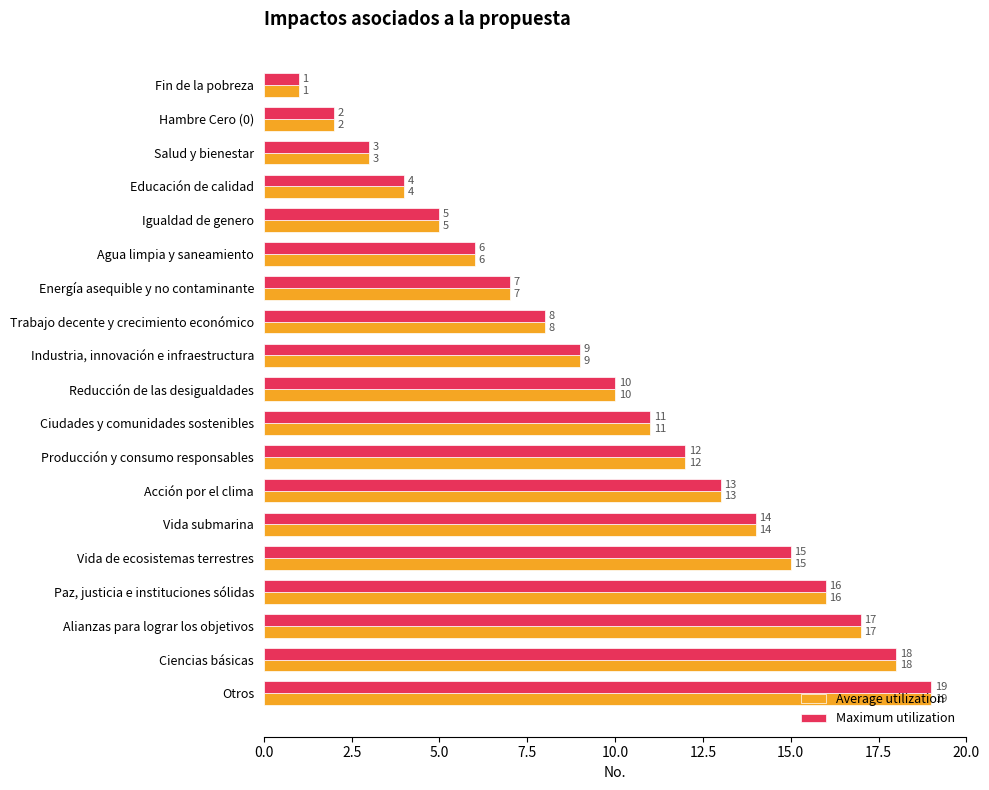

What is the difference between the second highest and second lowest values in the Average utilization series?

16